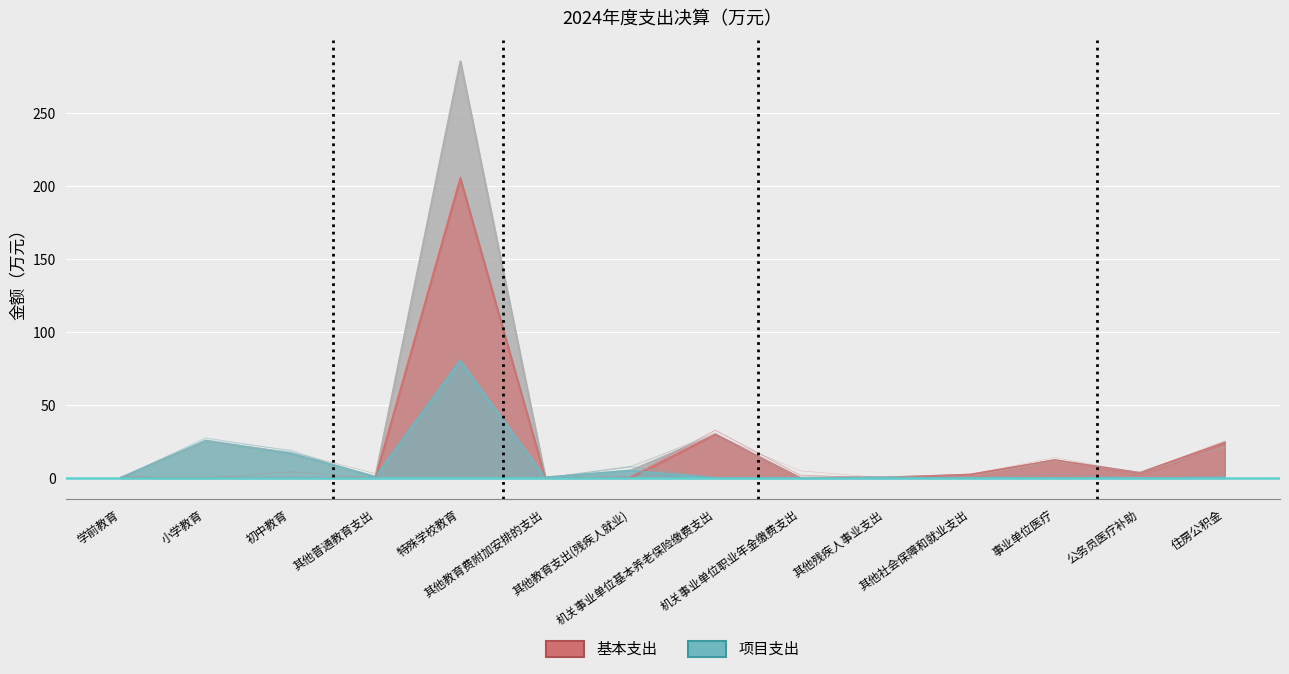

What is the label of the 6th point from the right?

机关事业单位职业年金缴费支出